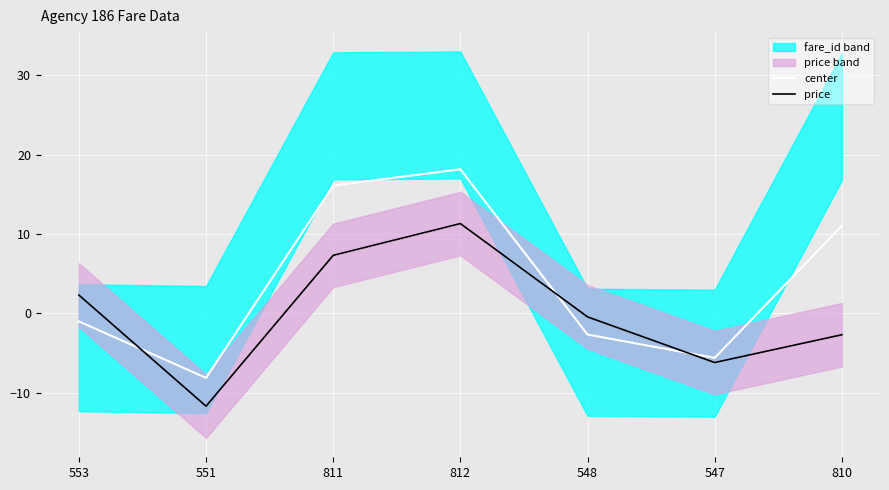

What is the total value across all series at 547?

-11.8